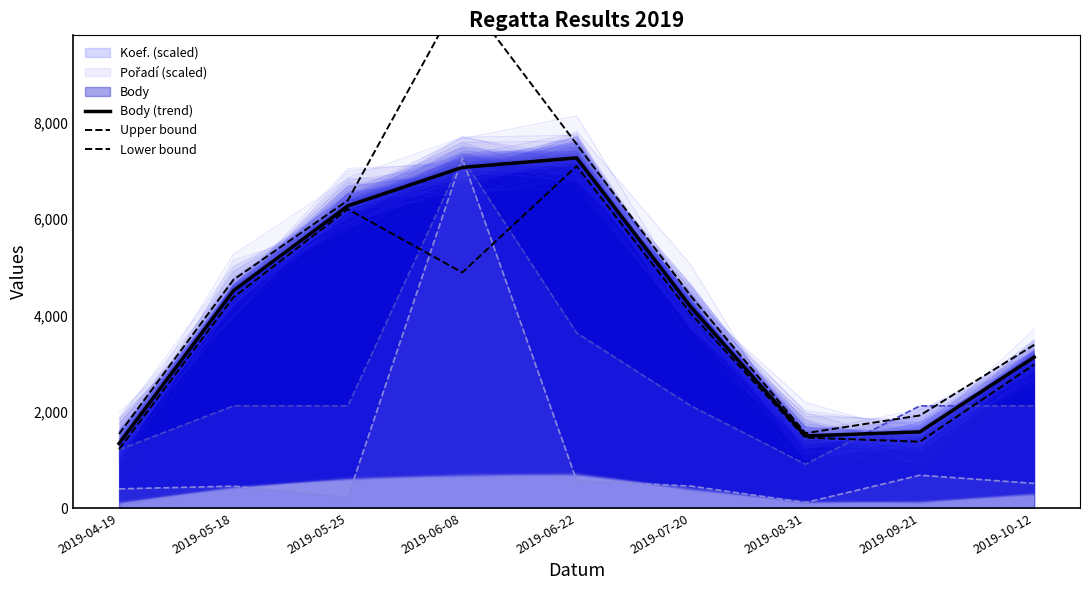

What is the label of the 7th point from the right?

2019-05-25